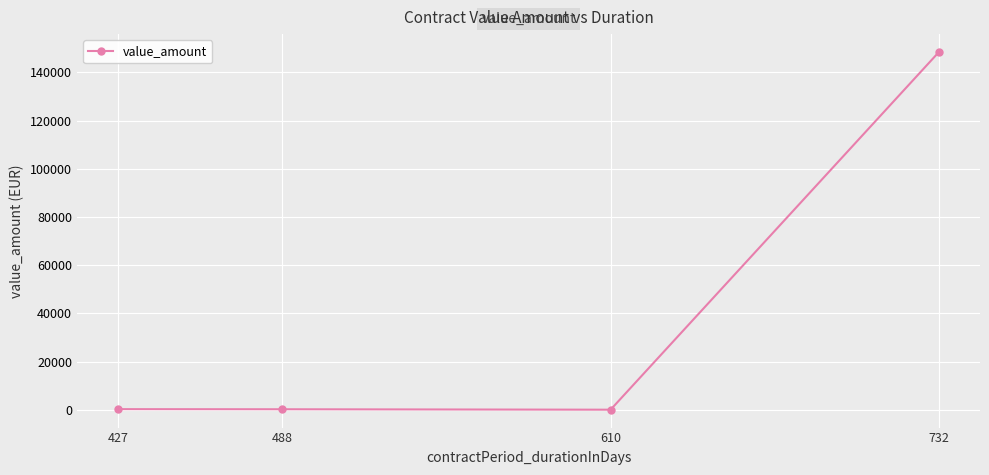

What is the approximate value at 488?

188.0